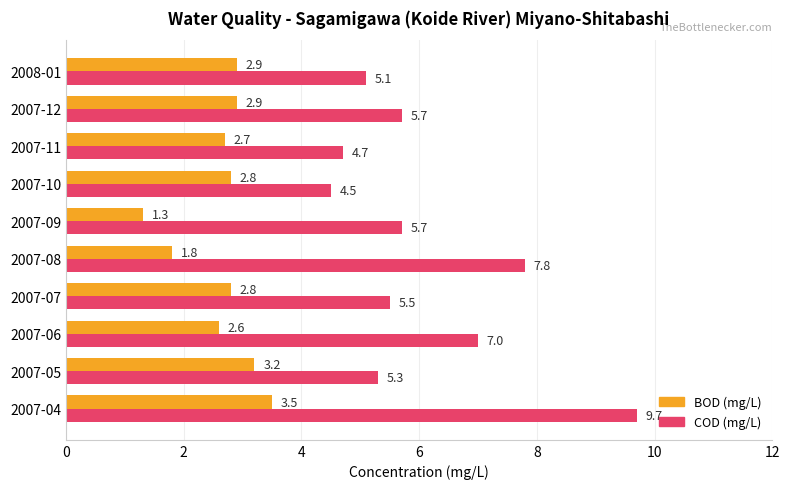

The BOD (mg/L) series shows 4.2 at 2007-07. True or false?

False